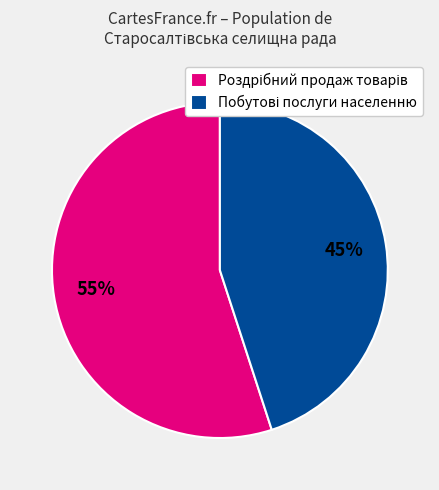

To the nearest percent, what is the difference between the largest and smallest slice percentages?

10%